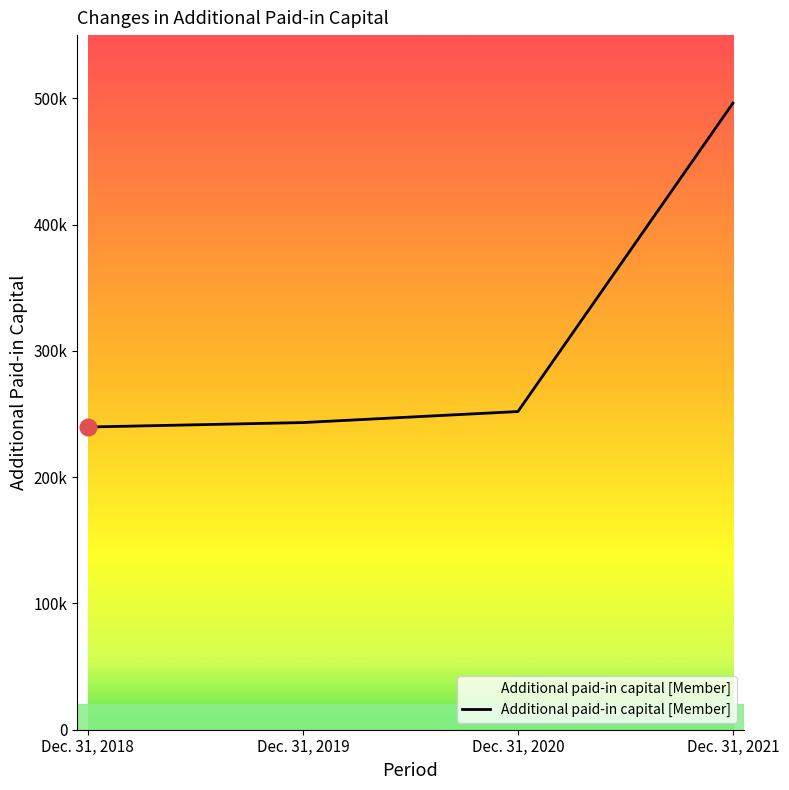

Which category has the lowest value across all series?

Dec. 31, 2018